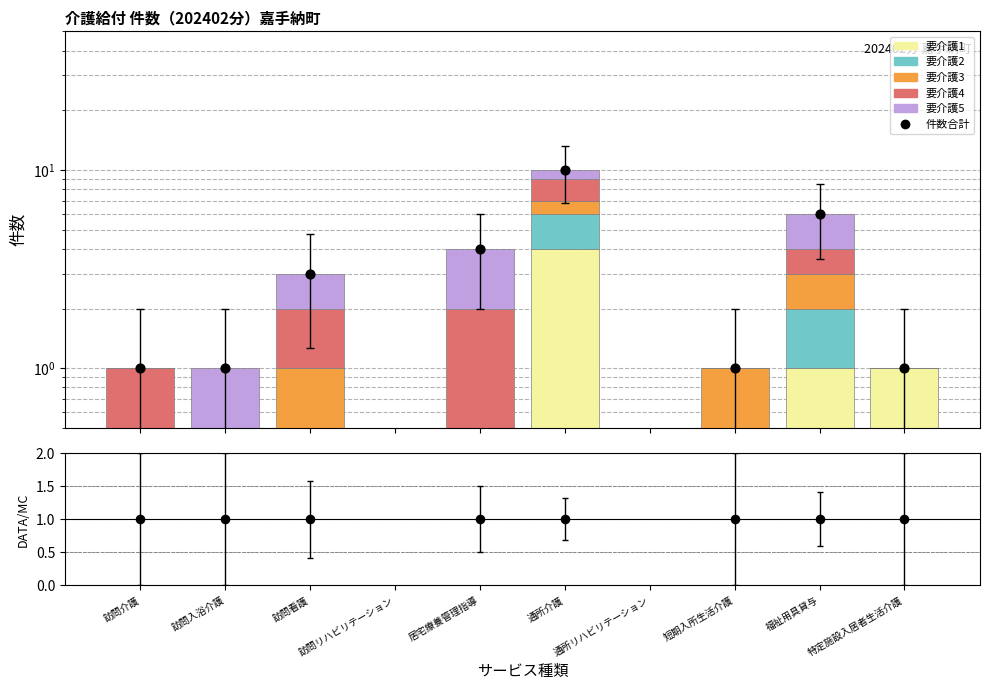

At how many categories does at least one series exceed 0?

8